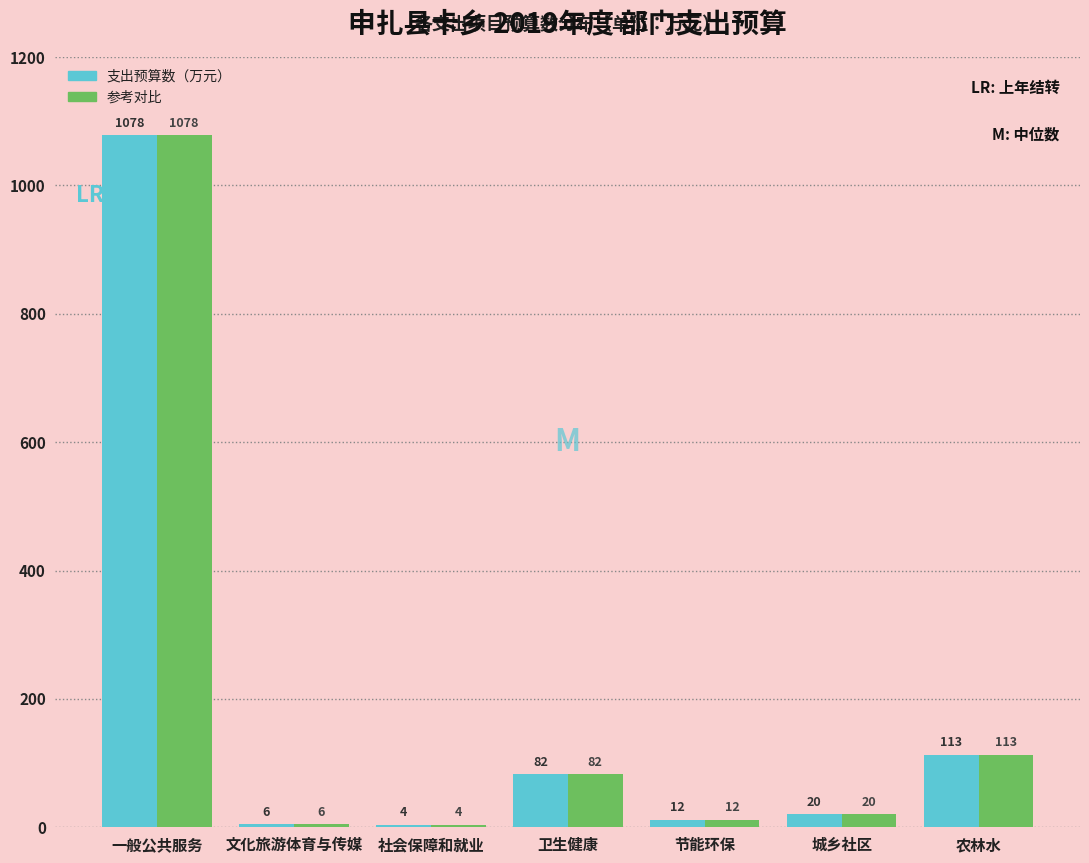

The value of 支出预算数（万元） at 节能环保 is 12.0. True or false?

True